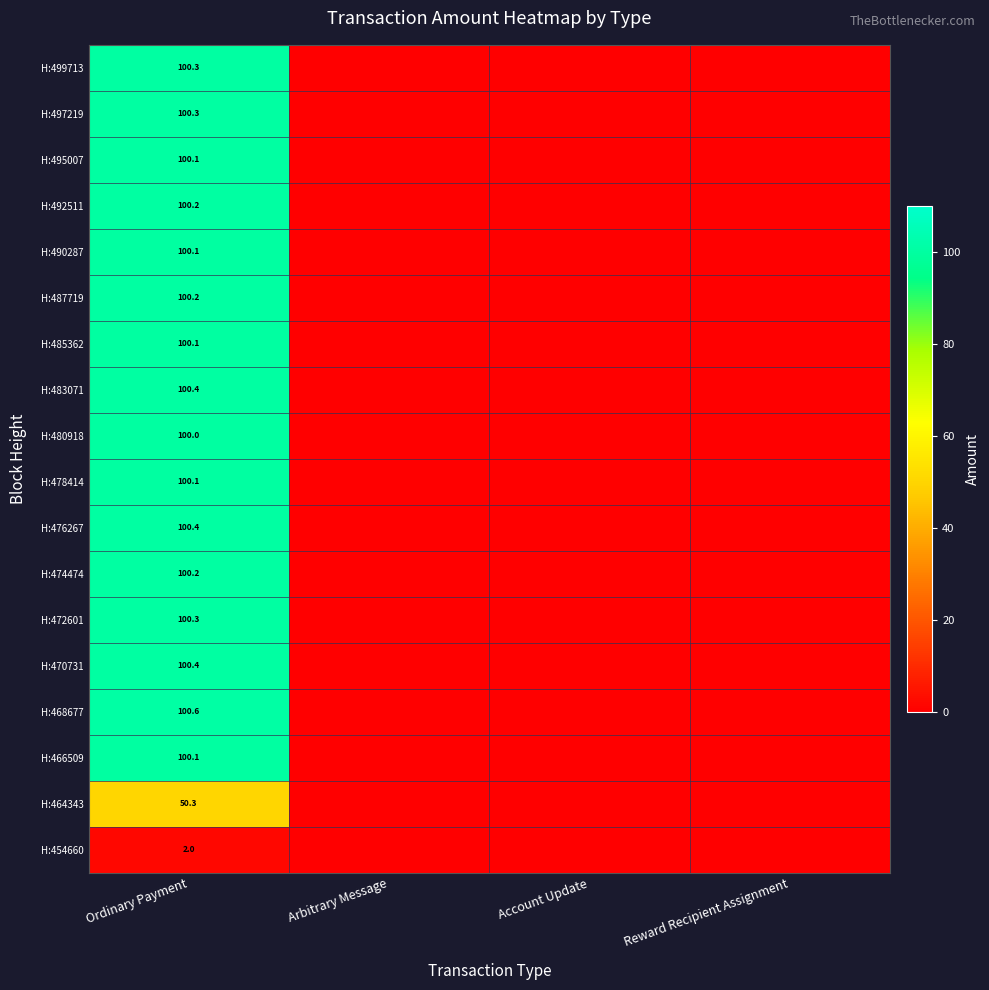

What is the difference between the highest and lowest values at Ordinary Payment?

98.6